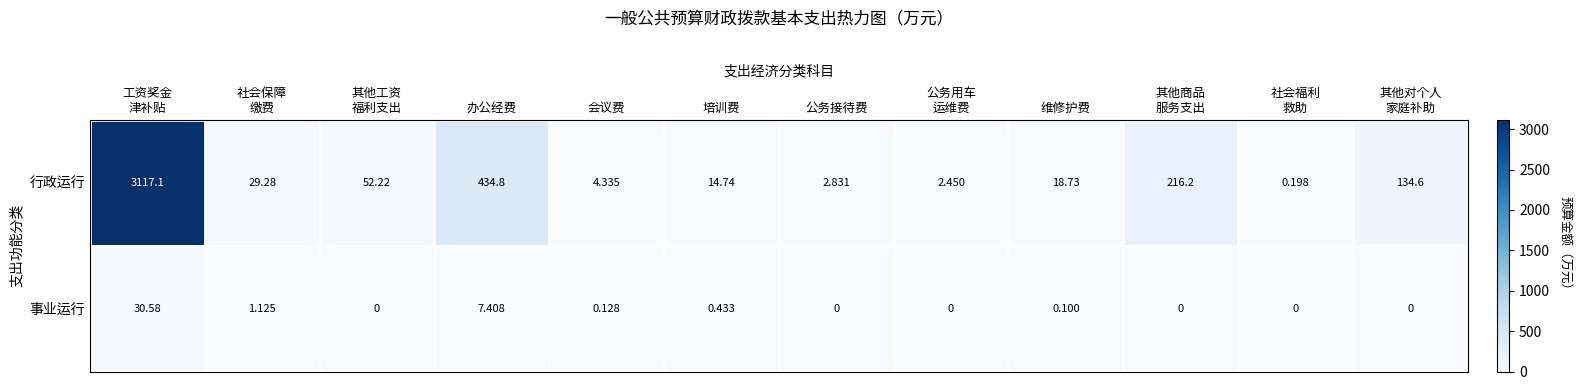

Which series has the widest spread of values?

行政运行